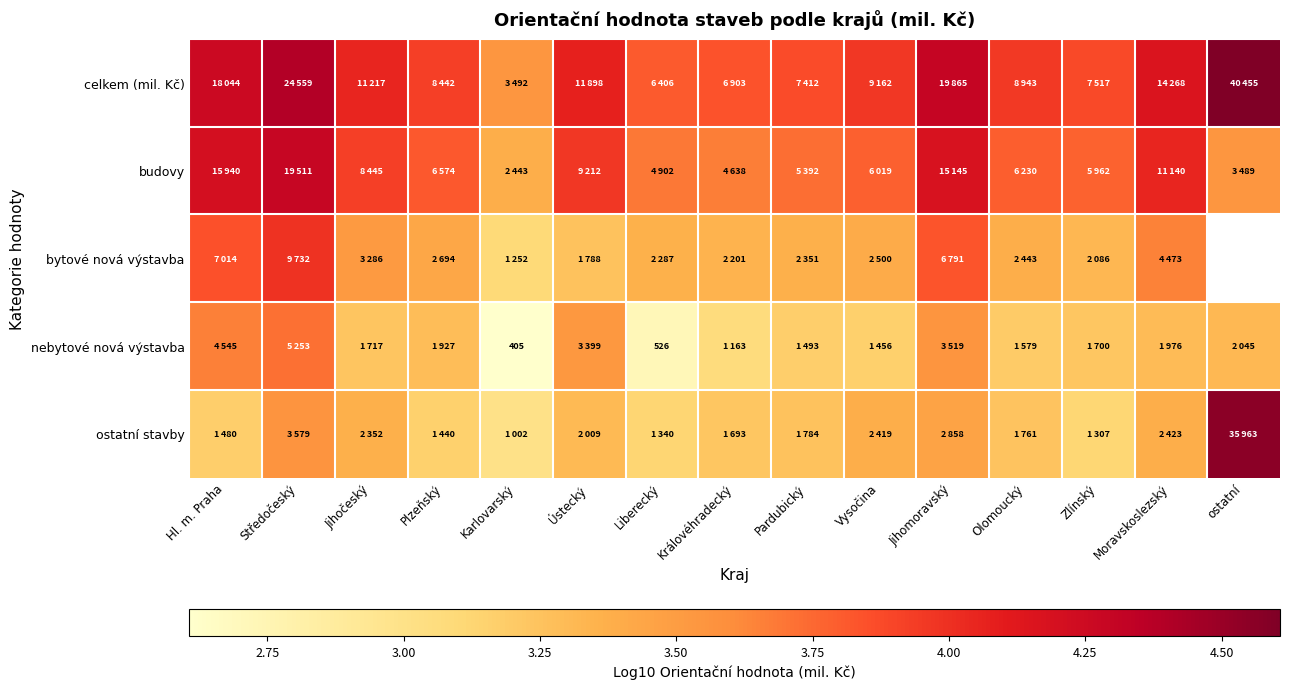

Rank the categories by budovy value from highest to lowest.

Středočeský, Hl. m. Praha, Jihomoravský, Moravskoslezský, Ústecký, Jihočeský, Plzeňský, Olomoucký, Vysočina, Zlínský, Pardubický, Liberecký, Královéhradecký, ostatní, Karlovarský